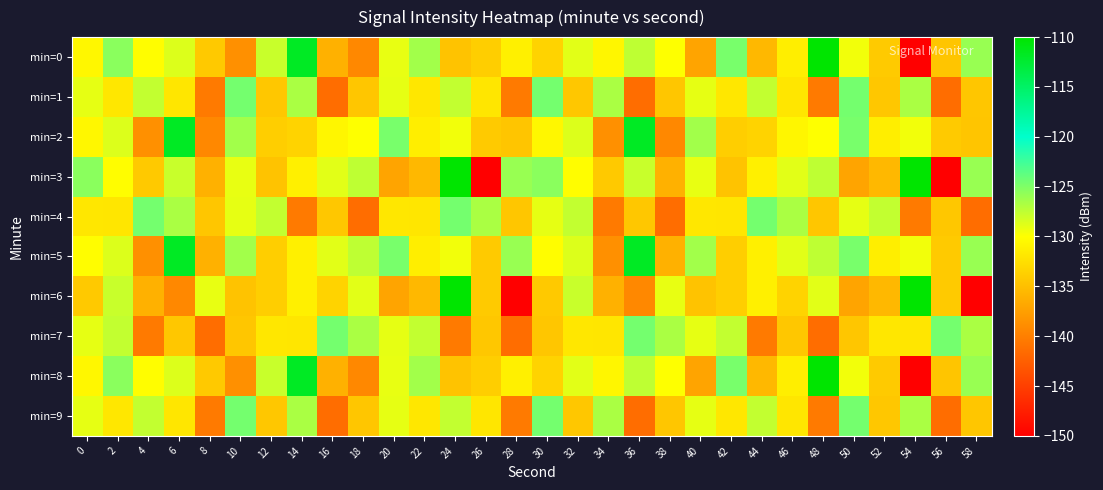

What is the minimum value shown in the chart?

-150.3